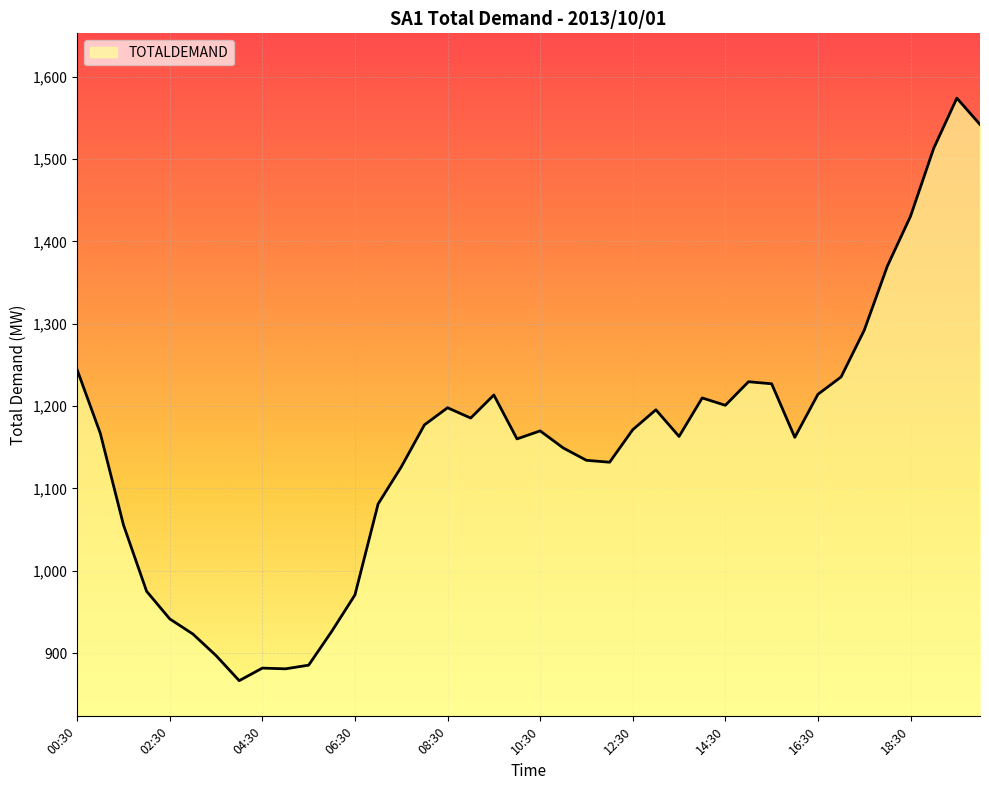

What is the smallest value displayed?

866.6